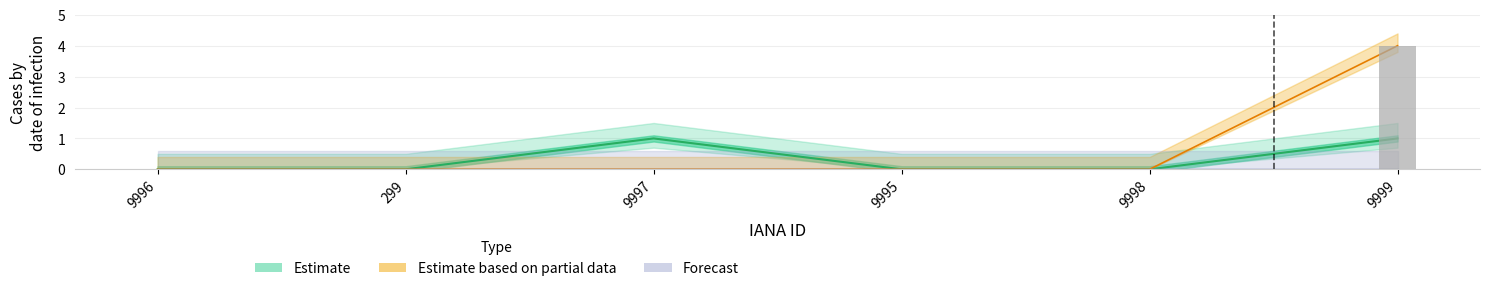

What is the sum of all total-domains values?

2